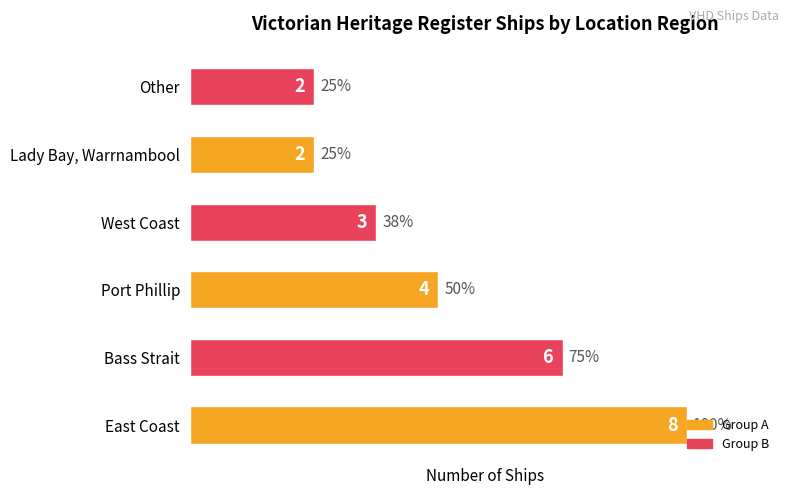

What is the ratio of the value at Port Phillip to the value at West Coast?

1.3